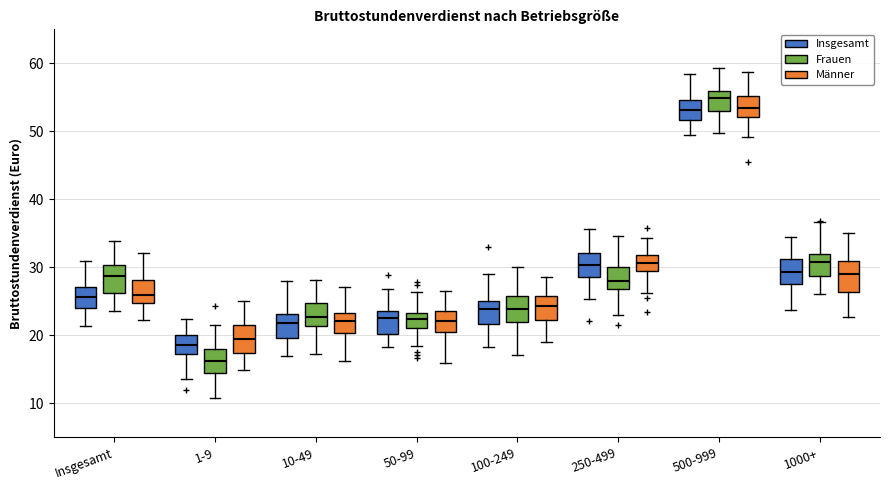

Where does the lower whisker of the box for Insgesamt (Männer) end on the y-axis? The values are not printed on the chart, so give them approximately, as read against the axis.

22